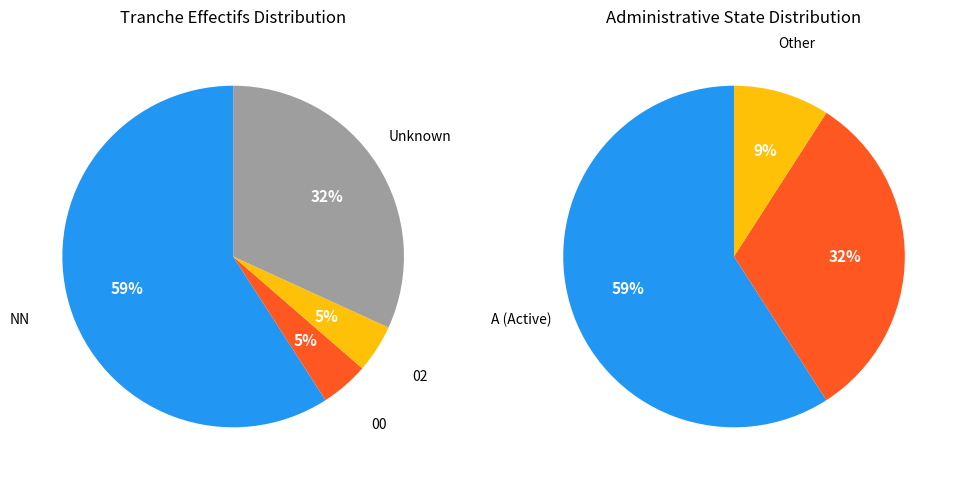

Which has a higher value, 02 or NN?

NN